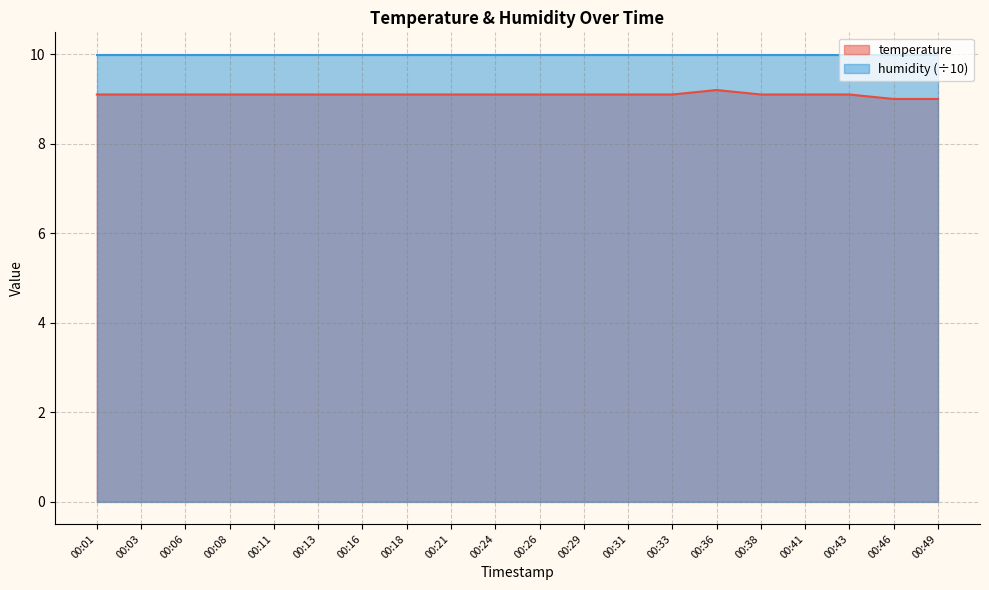

What is the maximum value shown in the chart?

10.0